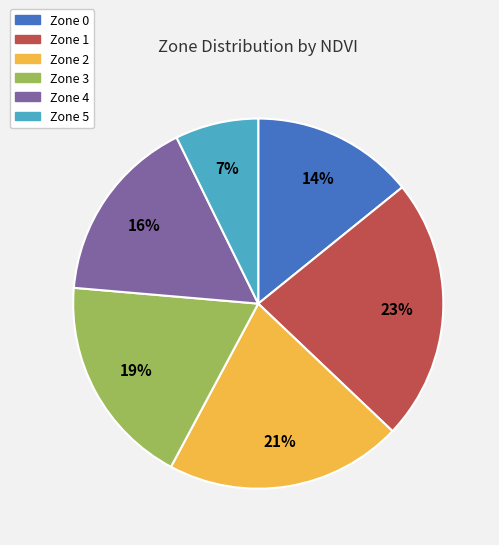

Is there any slice that represents more than half of the pie?

No